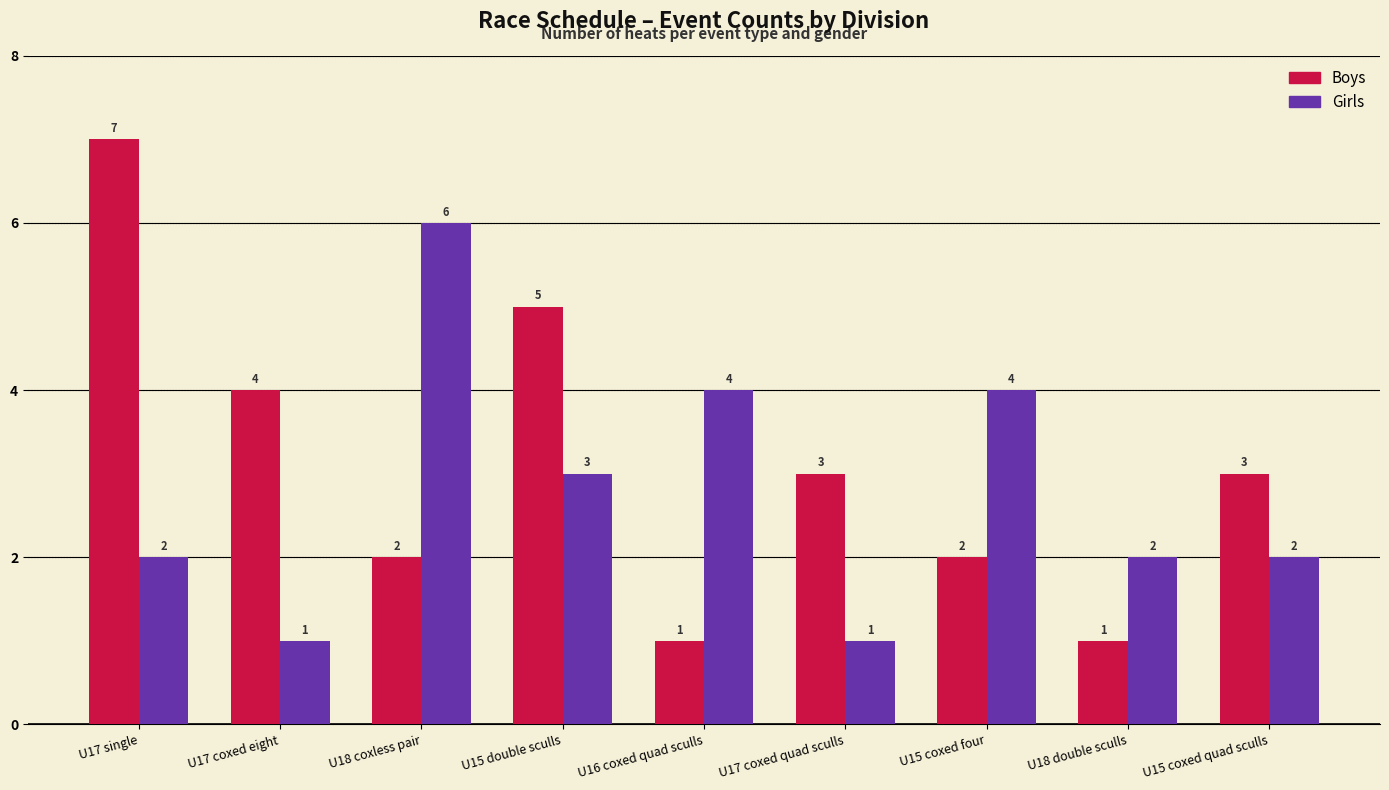

Rank the series at U17 coxed quad sculls from lowest to highest value.

Girls, Boys